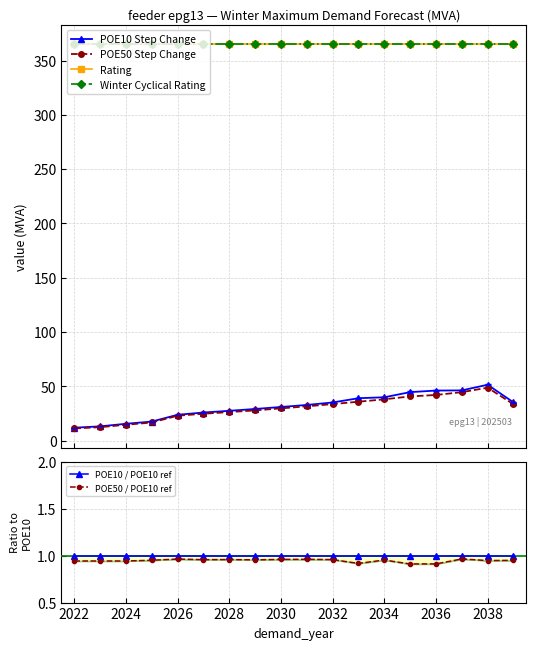

Reading left to right, extract all data points from this chart.

POE10 Step Change: 11.9	13.1	15.5	17.5	23.8	25.9	27.4	29.1	30.9	32.8	35.1	39.0	39.9	44.6	46.1	46.2	51.4	35.2
POE50 Step Change: 11.2	12.3	14.6	16.7	22.9	24.7	26.3	27.8	29.7	31.5	33.6	35.8	38.0	40.7	42.0	44.6	48.7	33.4
Rating: 365.0	365.0	365.0	365.0	365.0	365.0	365.0	365.0	365.0	365.0	365.0	365.0	365.0	365.0	365.0	365.0	365.0	365.0
Winter Cyclical Rating: 365.0	365.0	365.0	365.0	365.0	365.0	365.0	365.0	365.0	365.0	365.0	365.0	365.0	365.0	365.0	365.0	365.0	365.0
POE10 / POE10 ref: 1.0	1.0	1.0	1.0	1.0	1.0	1.0	1.0	1.0	1.0	1.0	1.0	1.0	1.0	1.0	1.0	1.0	1.0
POE50 / POE10 ref: 0.9	0.9	0.9	1.0	1.0	1.0	1.0	1.0	1.0	1.0	1.0	0.9	1.0	0.9	0.9	1.0	0.9	0.9